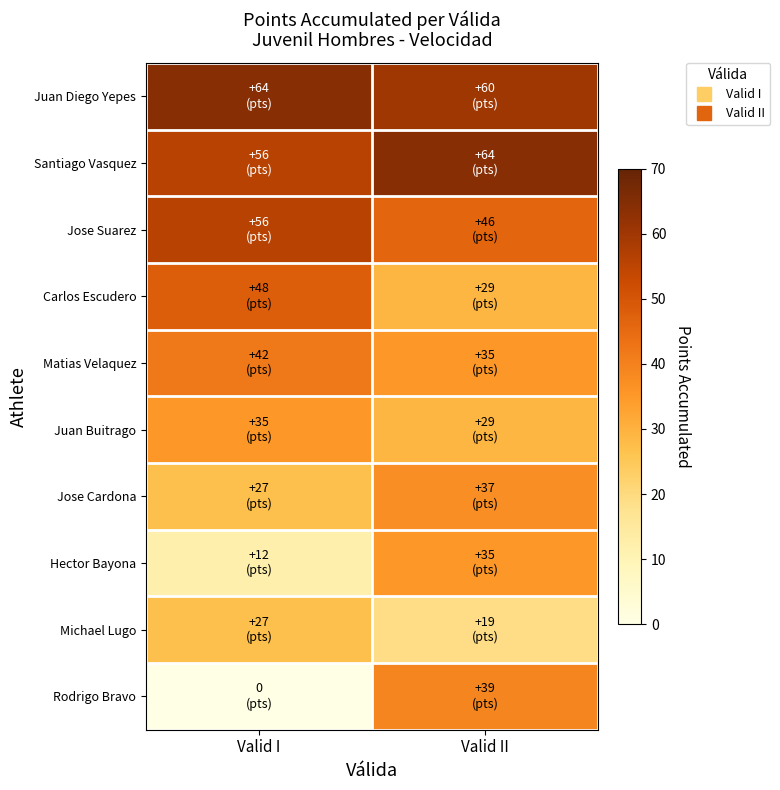

How many data points does each series have?

2